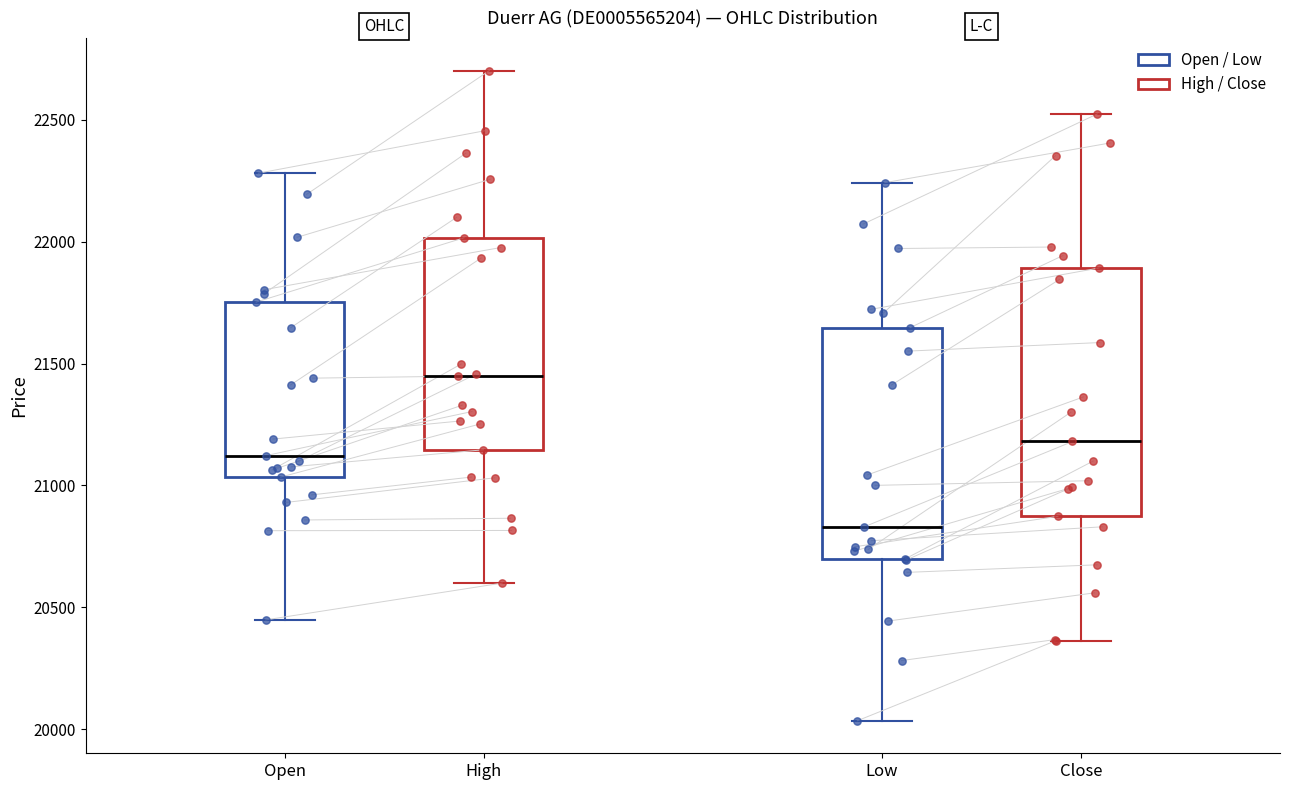

Reading left to right, read every box against the y-axis: the position of its median line, the range the box covers, and the ends of its whiskers. The values are not printed on the chart, so give them approximately, as read against the axis.

Open: median 21100, box 21050 to 21750, whiskers 20450 to 22300
High: median 21450, box 21150 to 22000, whiskers 20600 to 22700
Low: median 20850, box 20700 to 21650, whiskers 20050 to 22250
Close: median 21200, box 20850 to 21900, whiskers 20350 to 22500